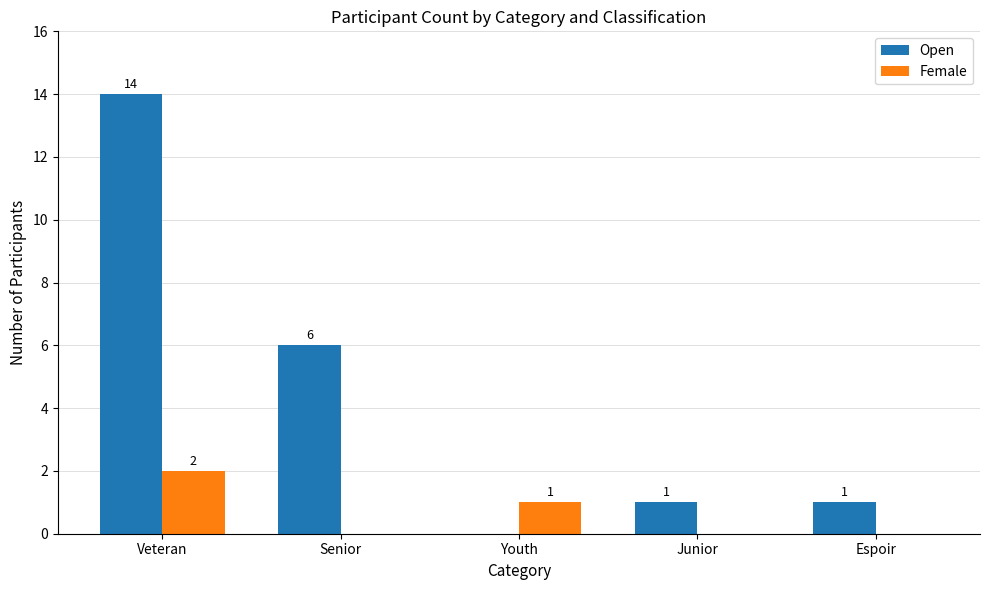

How many groups of bars are there?

5